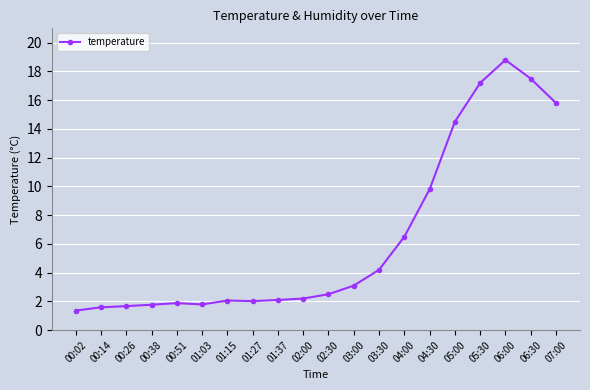

What is the sum of the values at 00:38 and 05:30?

19.0